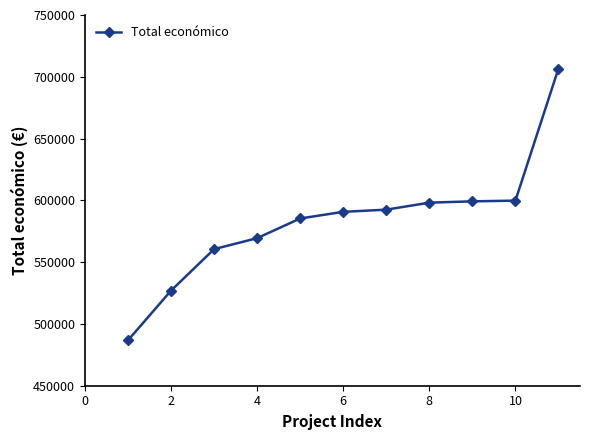

What is the value of the 3rd point from the left?

560529